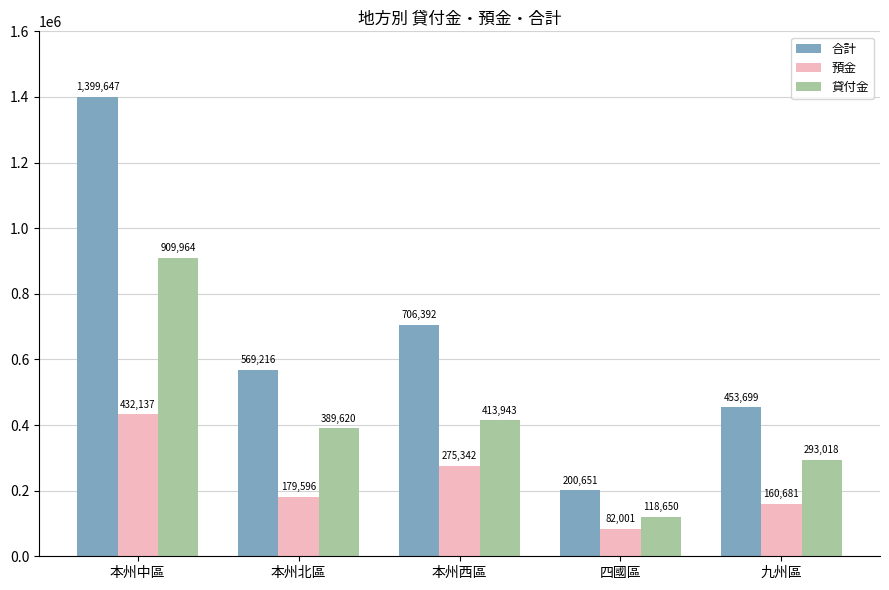

Which series has the widest spread of values?

合計